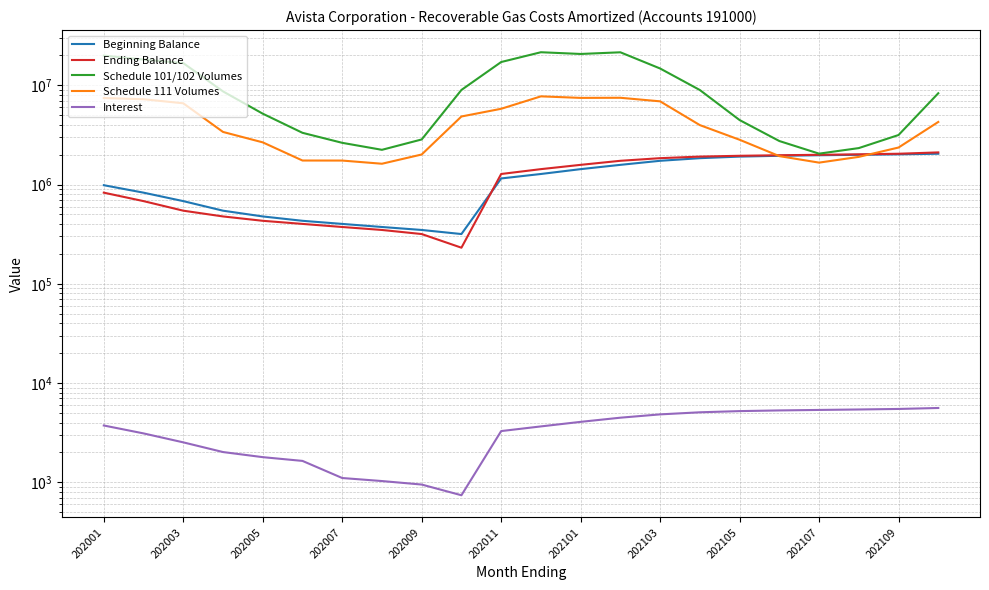

Where is the first local maximum for Schedule 111 Volumes?

11